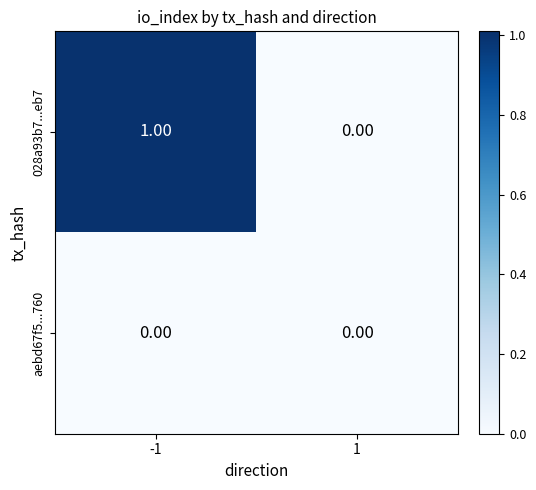

Which series has the largest range (max minus min)?

028a93b7...eb7